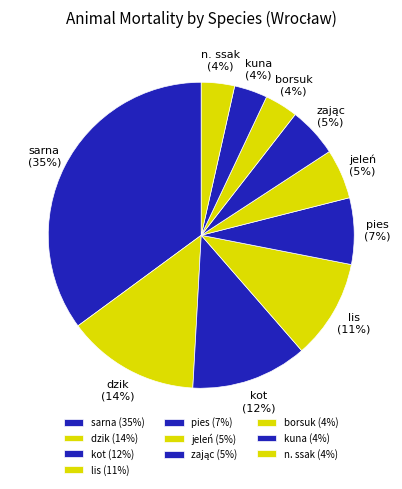

Is there any slice that represents more than half of the pie?

No